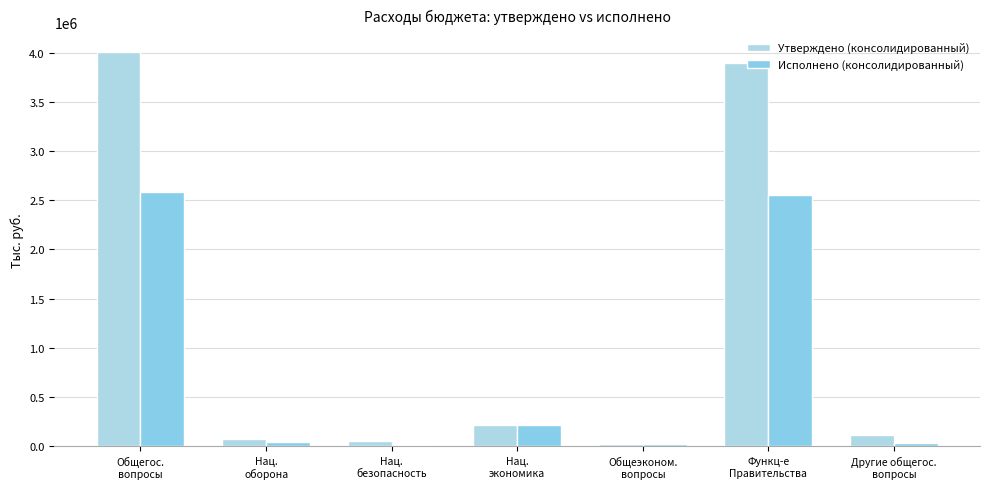

Does the chart contain stacked bars?

No